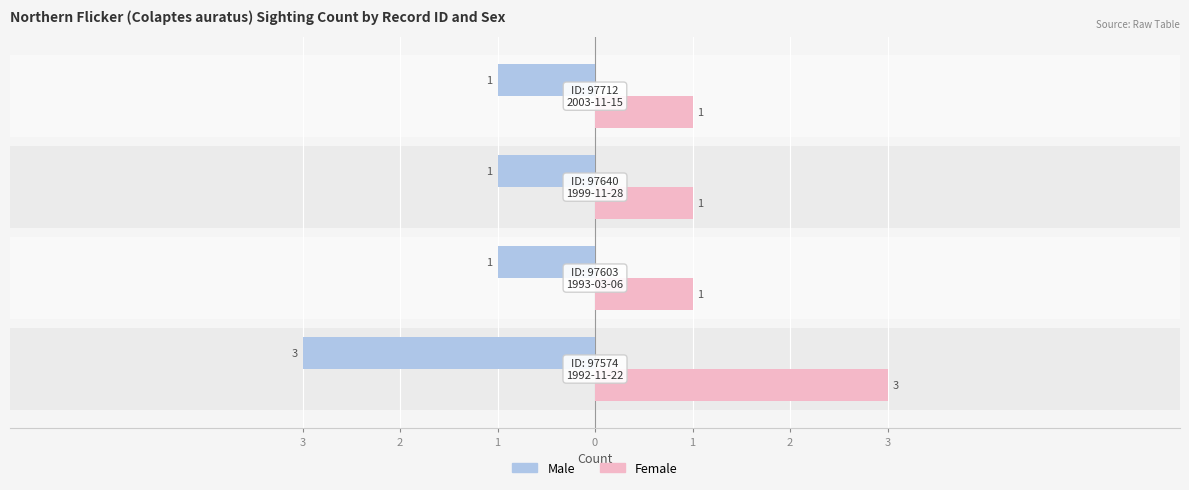

Are the bars grouped side by side (vs. stacked)?

Yes